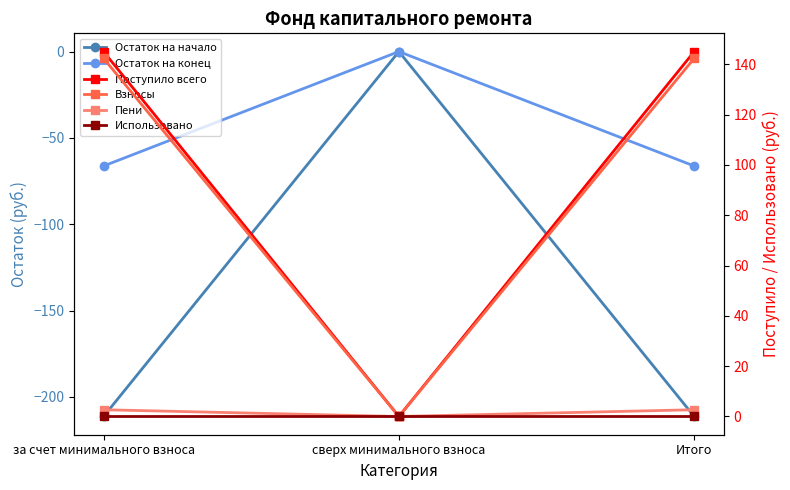

True or false: Использовано has a value of 0.0 at сверх минимального взноса.

True